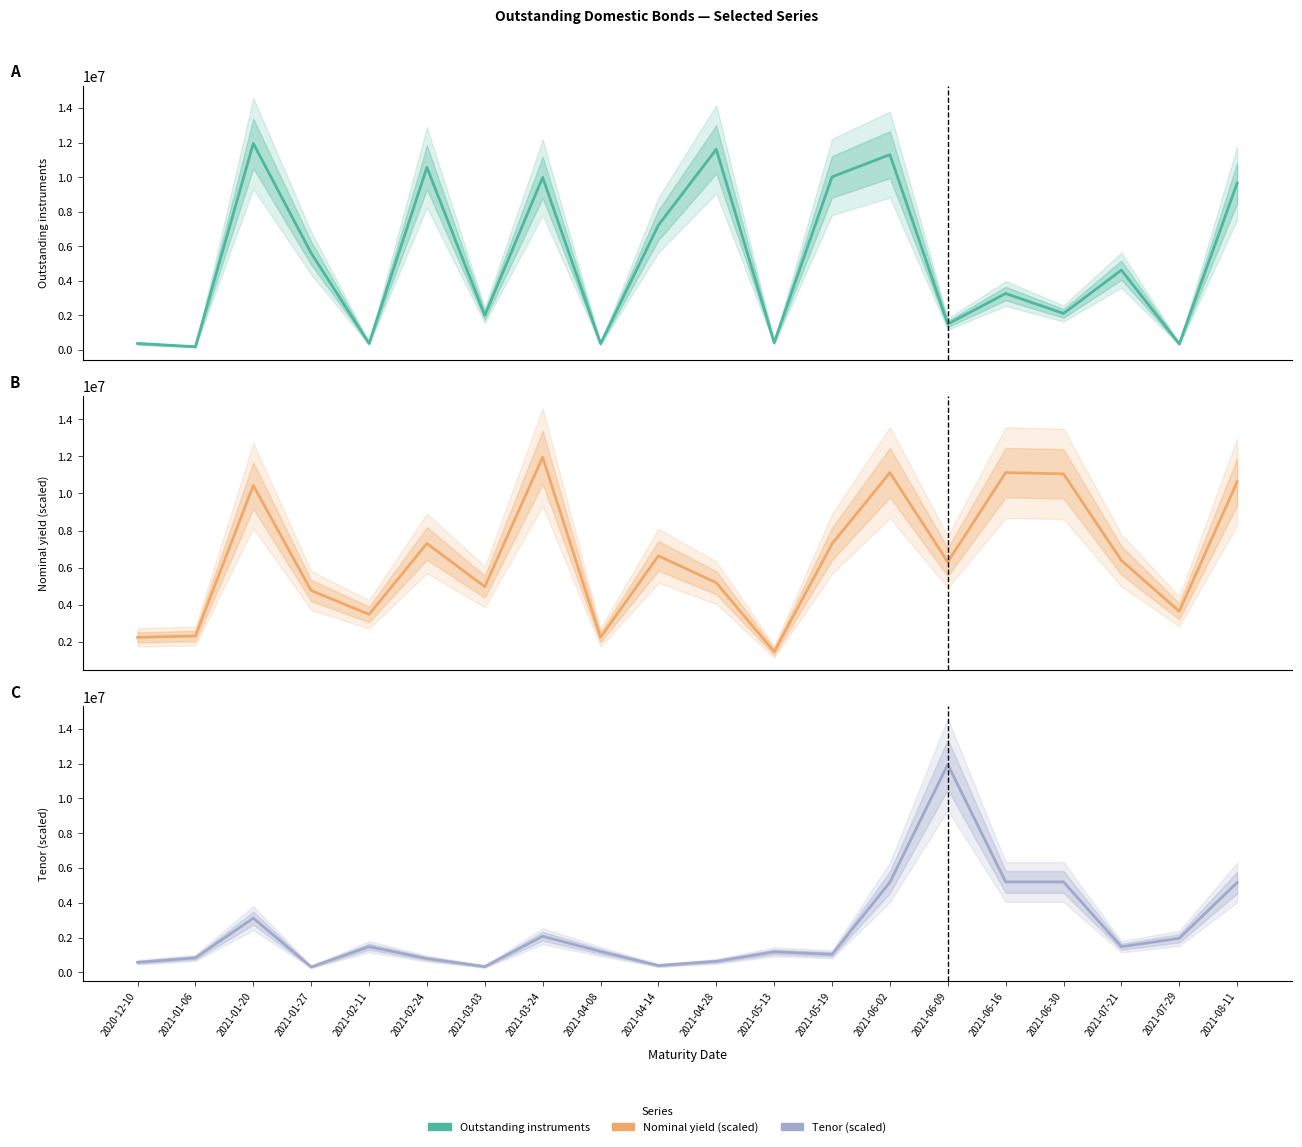

What is the greatest value displayed?

11948335.0